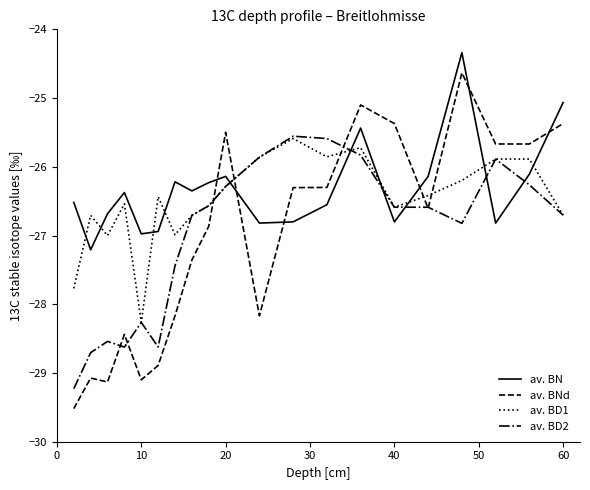

True or false: av. BD2 and av. BNd intersect in this chart.

True